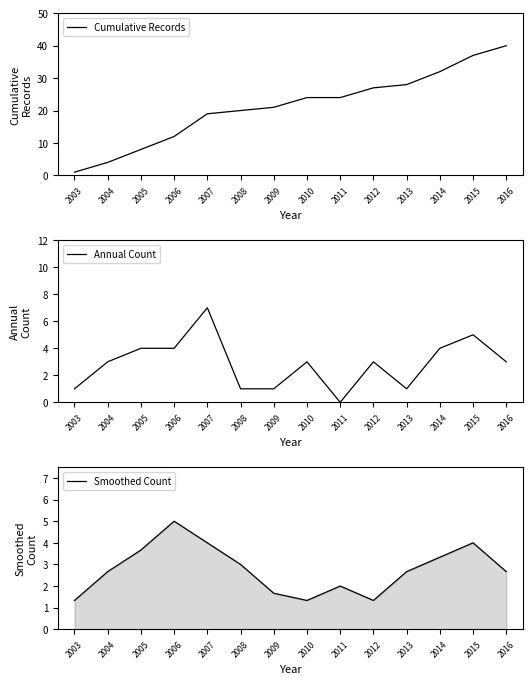

At which category is the sum across all series the highest?

2015